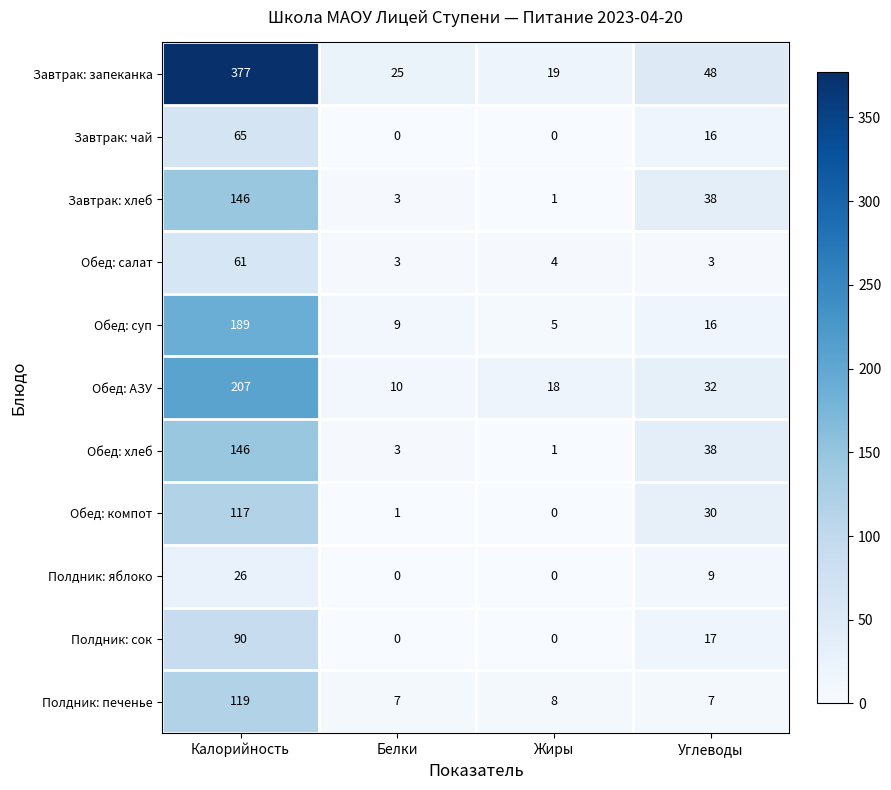

List the labels in order of Завтрак: хлеб value, largest first.

Калорийность, Углеводы, Белки, Жиры